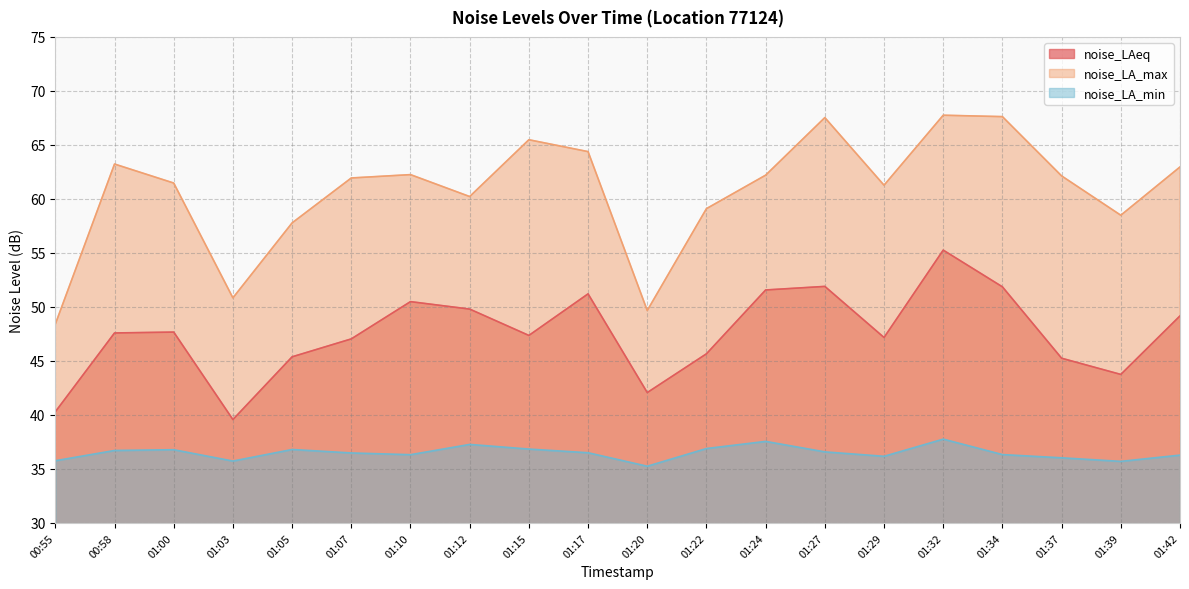

What value does the noise_LA_max series have at 01:39?

58.5